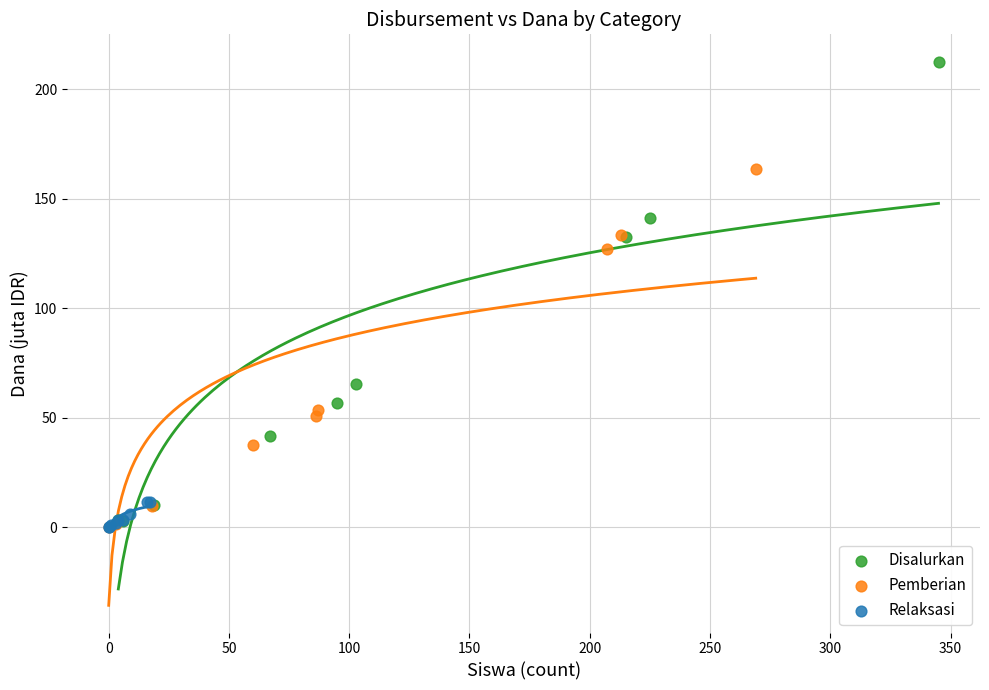

Which series contains the highest Y value?

Disalurkan